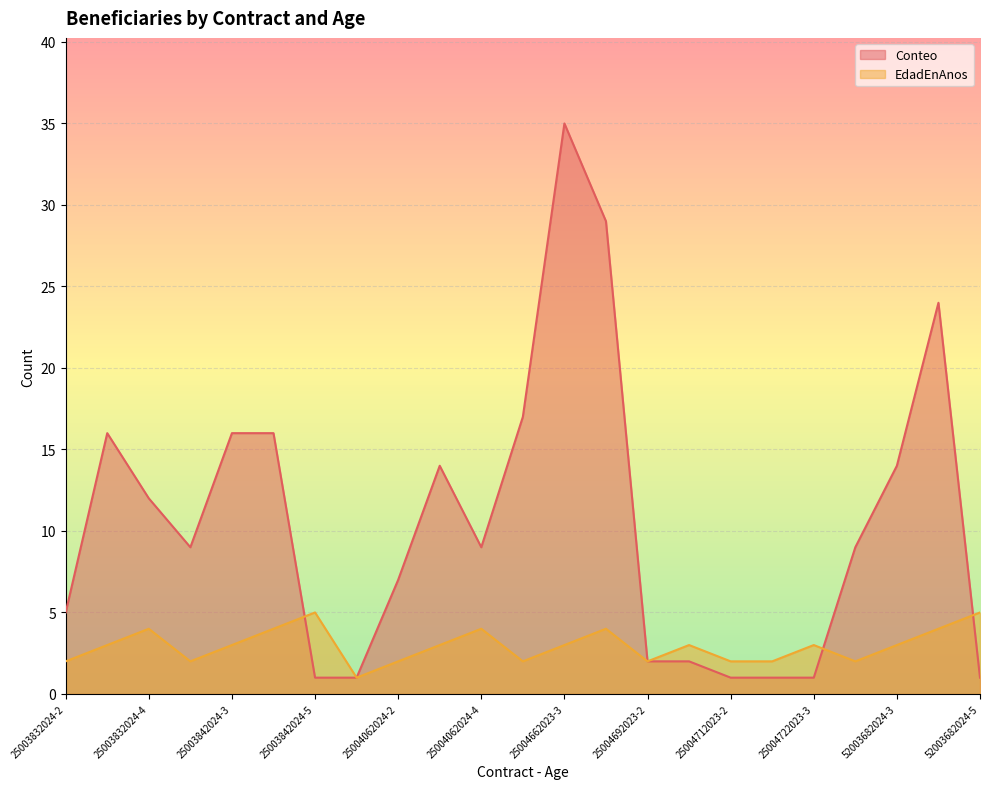

The value of Conteo at 25004712023-2 is 1. True or false?

True